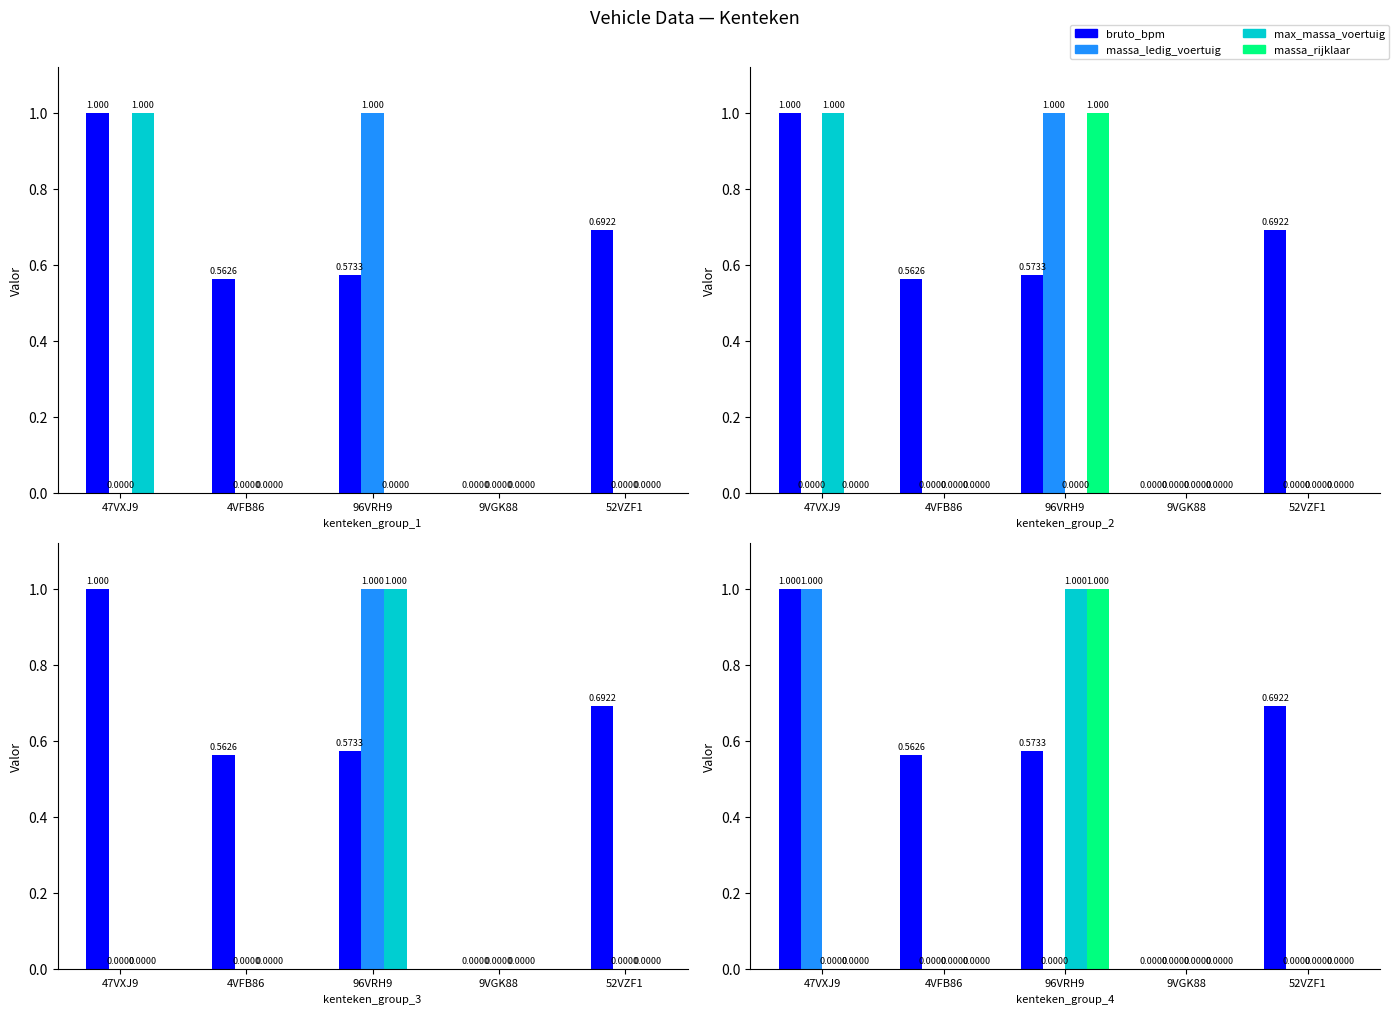

Does the chart contain any negative values?

No